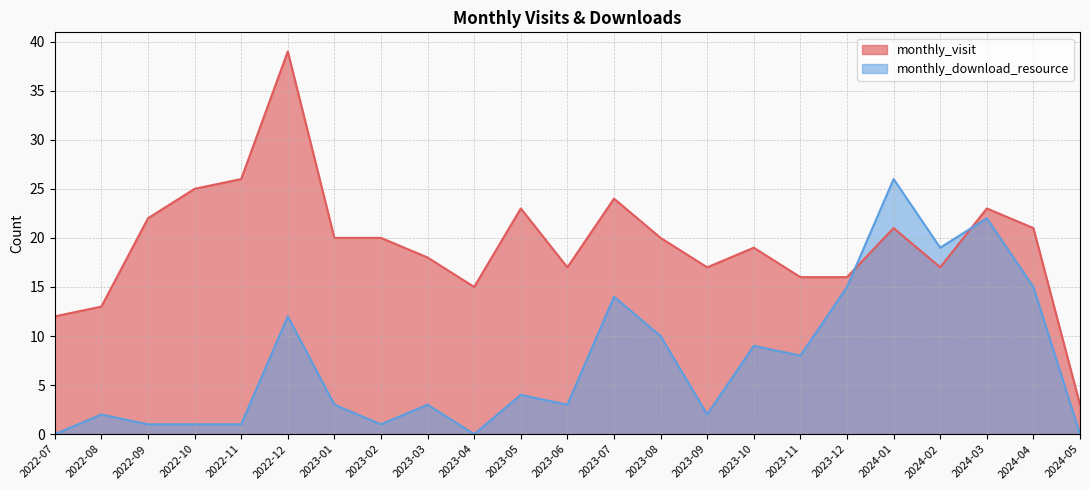

How many lines are shown in the chart?

2